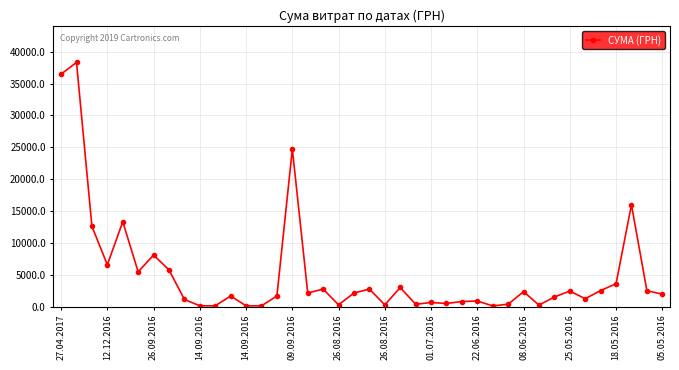

What is the difference between the maximum and minimum values?

38215.2